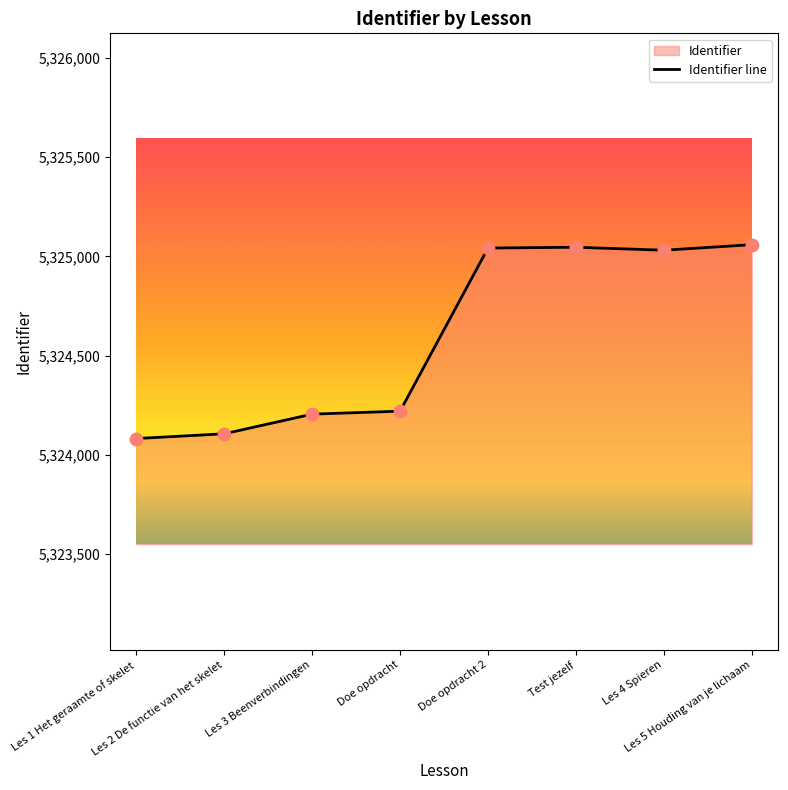

What is the change in value from Les 3 Beenverbindingen to Doe opdracht?

+15